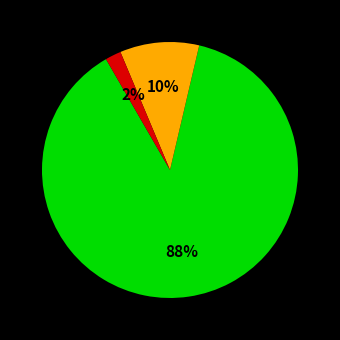

Is there a majority slice in this chart?

Yes